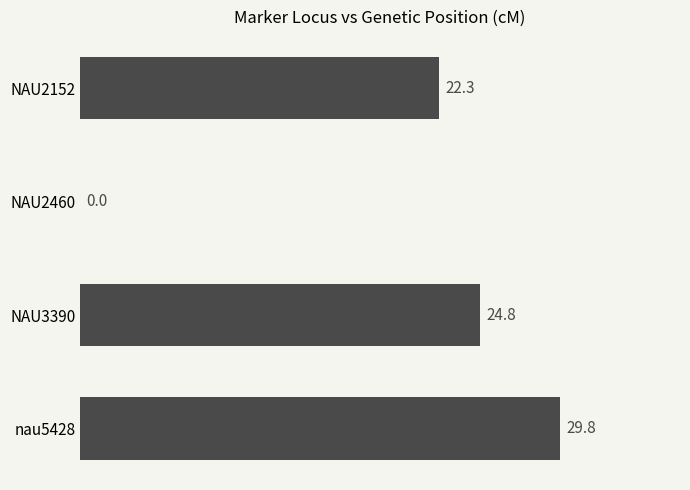

What is the change in value from NAU3390 to nau5428?

+5.0